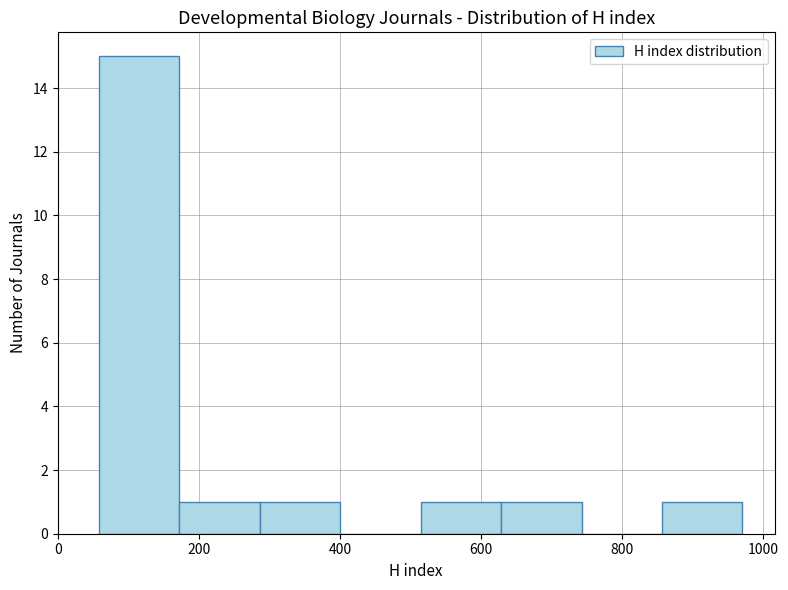

Over which range of the x-axis is the bar tallest?

60 to 180